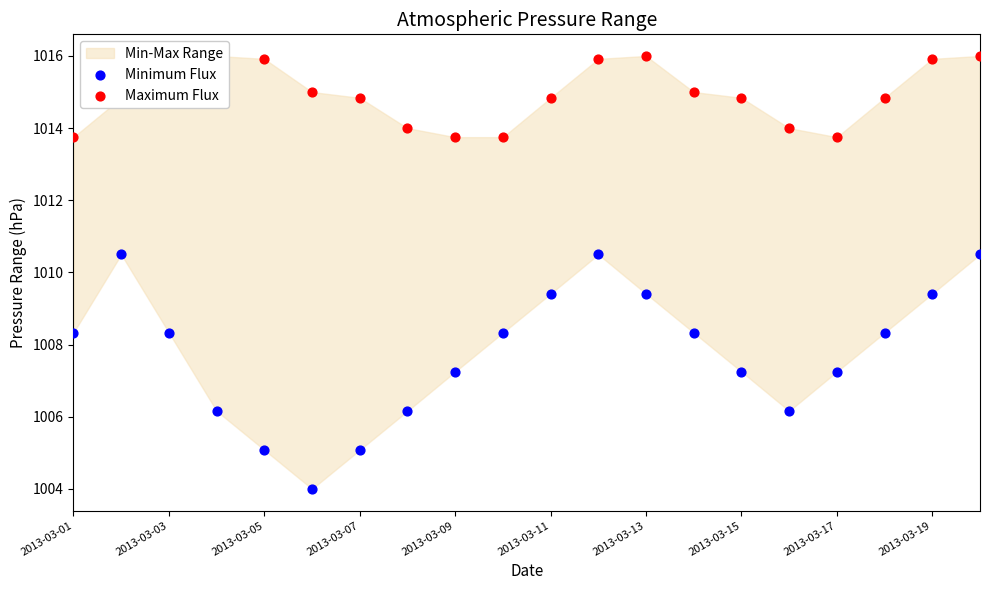

Which series reaches the minimum Y coordinate?

Minimum Flux